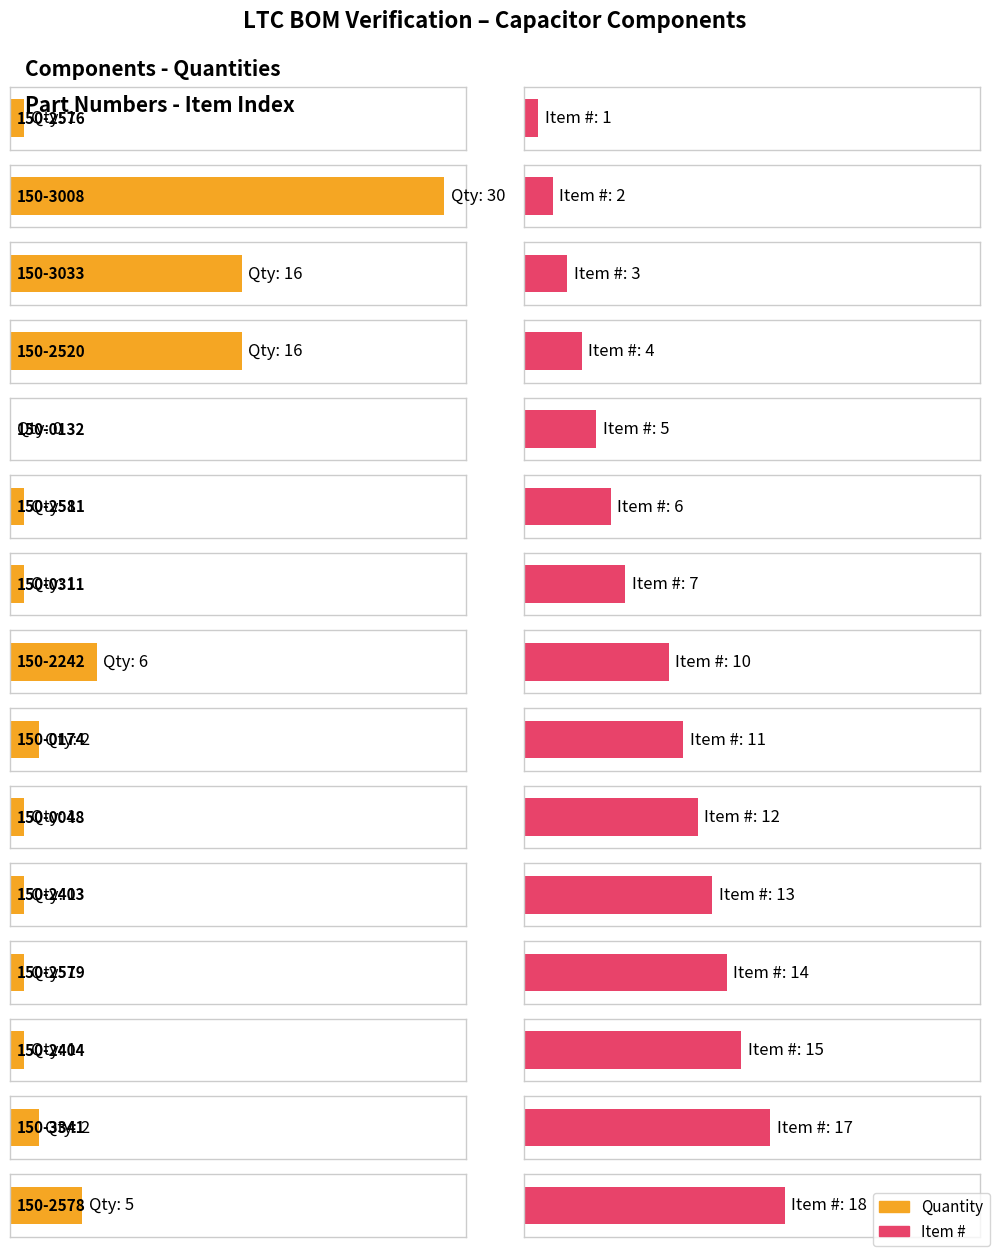

What is the difference between the highest and lowest values at 150-2404?

14